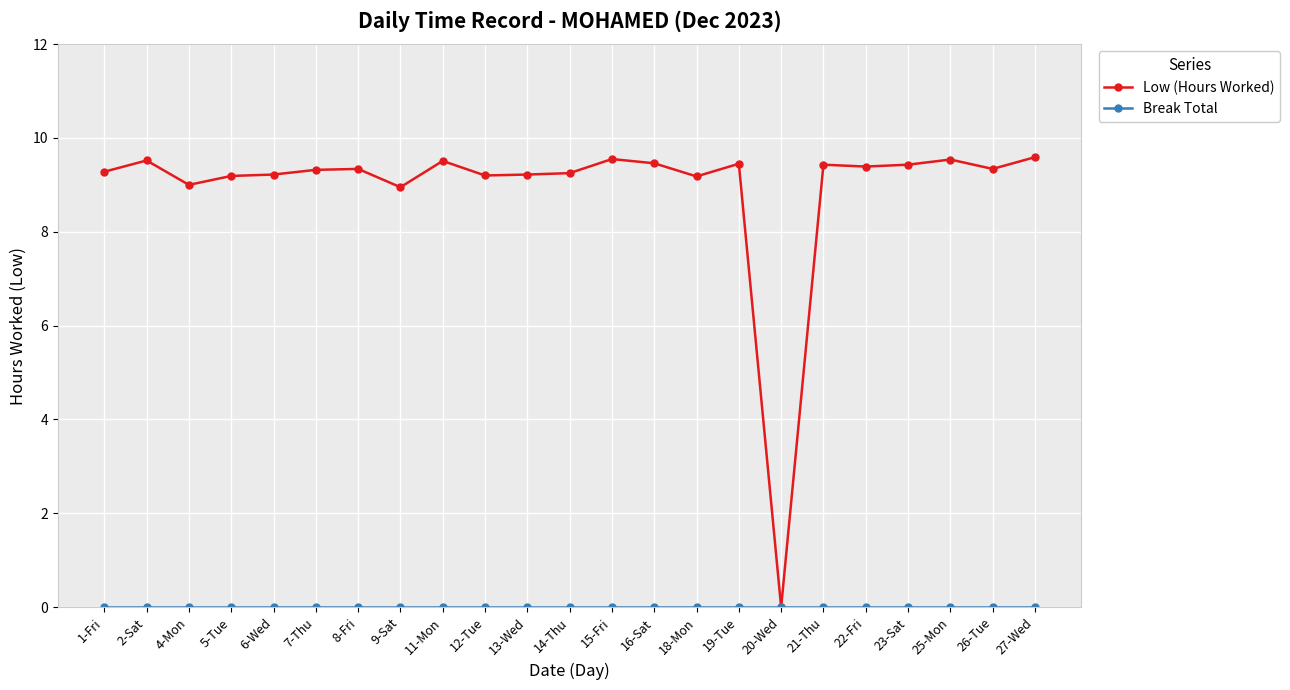

What is the total value across all series at 13-Wed?

9.2